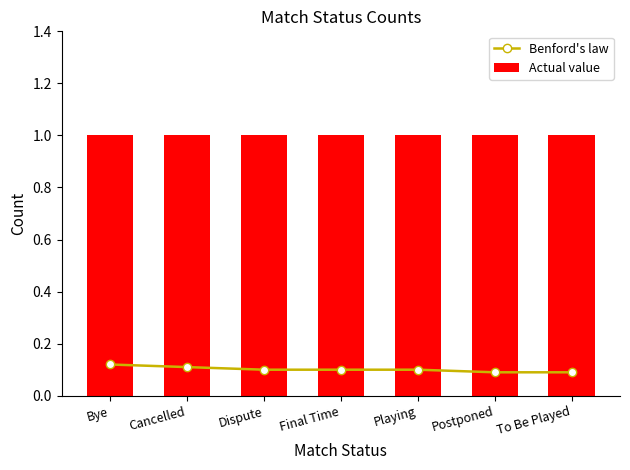

Reading left to right, what are all the values shown in this chart?

Benford's law: Bye=0.1	Cancelled=0.1	Dispute=0.1	Final Time=0.1	Playing=0.1	Postponed=0.1	To Be Played=0.1
Actual value: Bye=1.0	Cancelled=1.0	Dispute=1.0	Final Time=1.0	Playing=1.0	Postponed=1.0	To Be Played=1.0